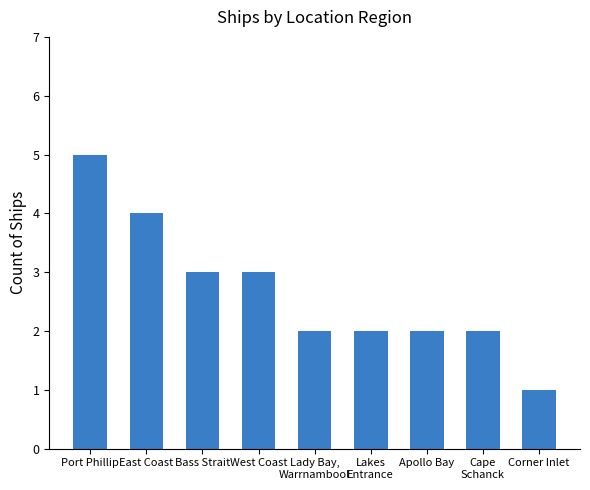

Reading left to right, list all the values displayed in this chart.

5	4	3	3	2	2	2	2	1